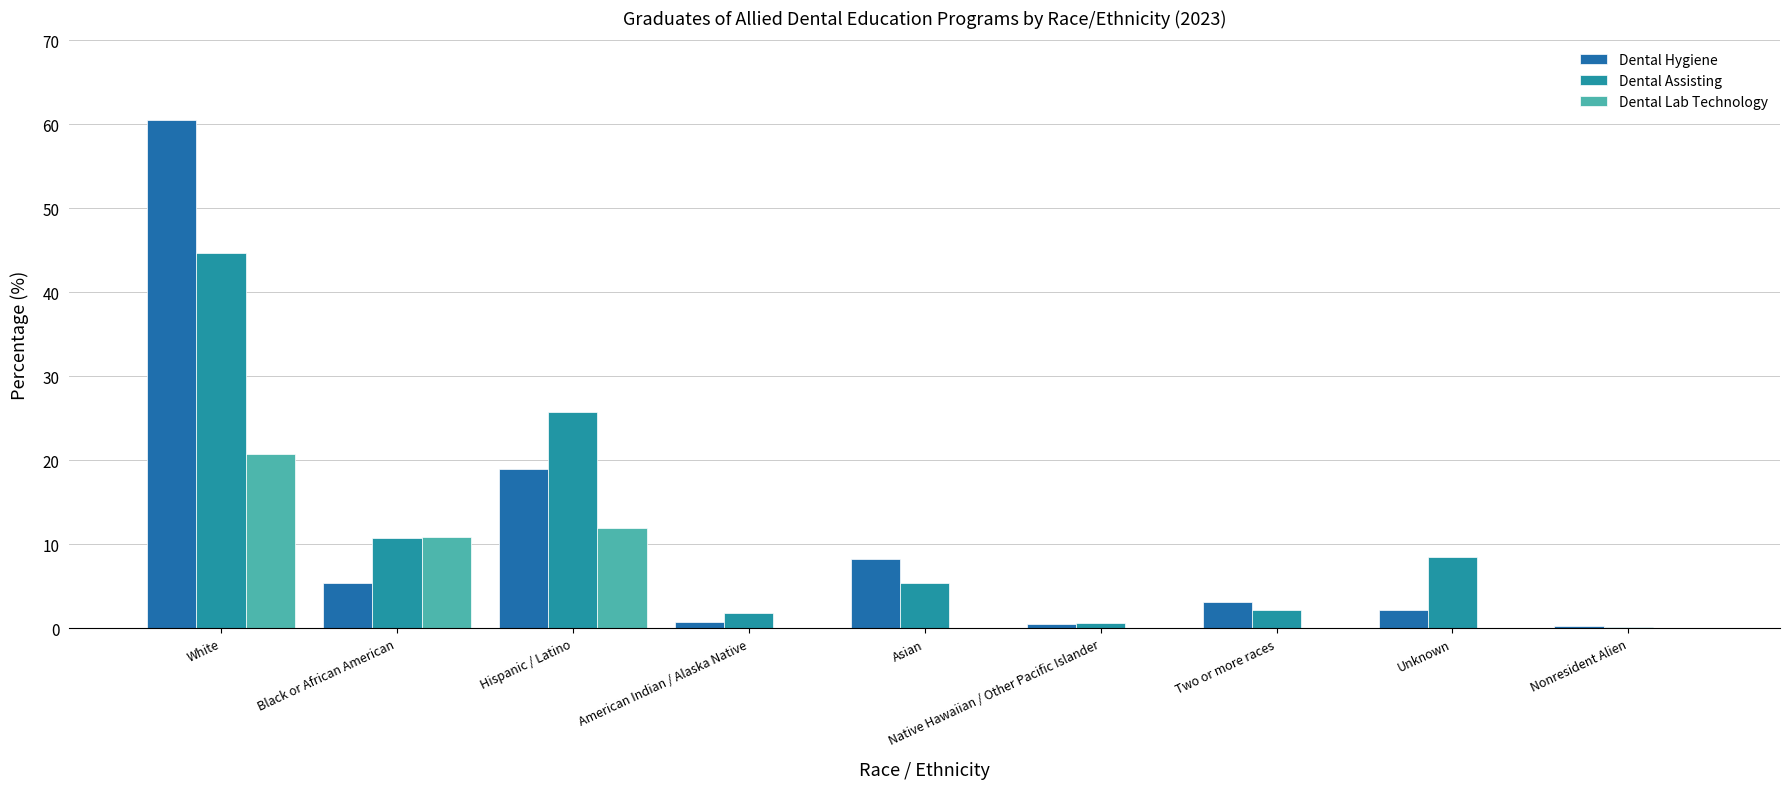

What is the difference between the Dental Assisting values at Unknown and Black or African American?

2.3